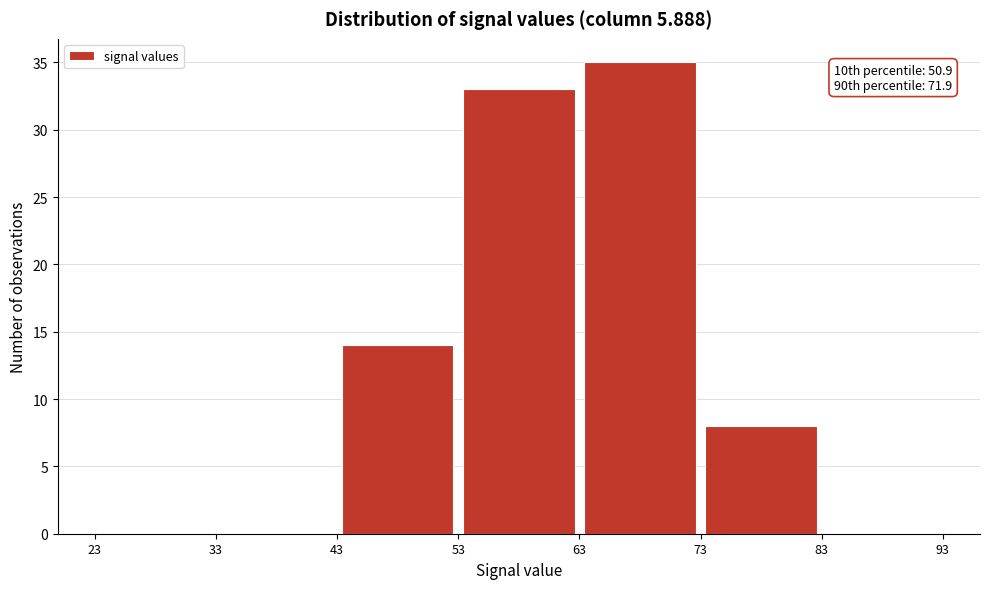

Over which range of the x-axis is the bar tallest?

63 to 73